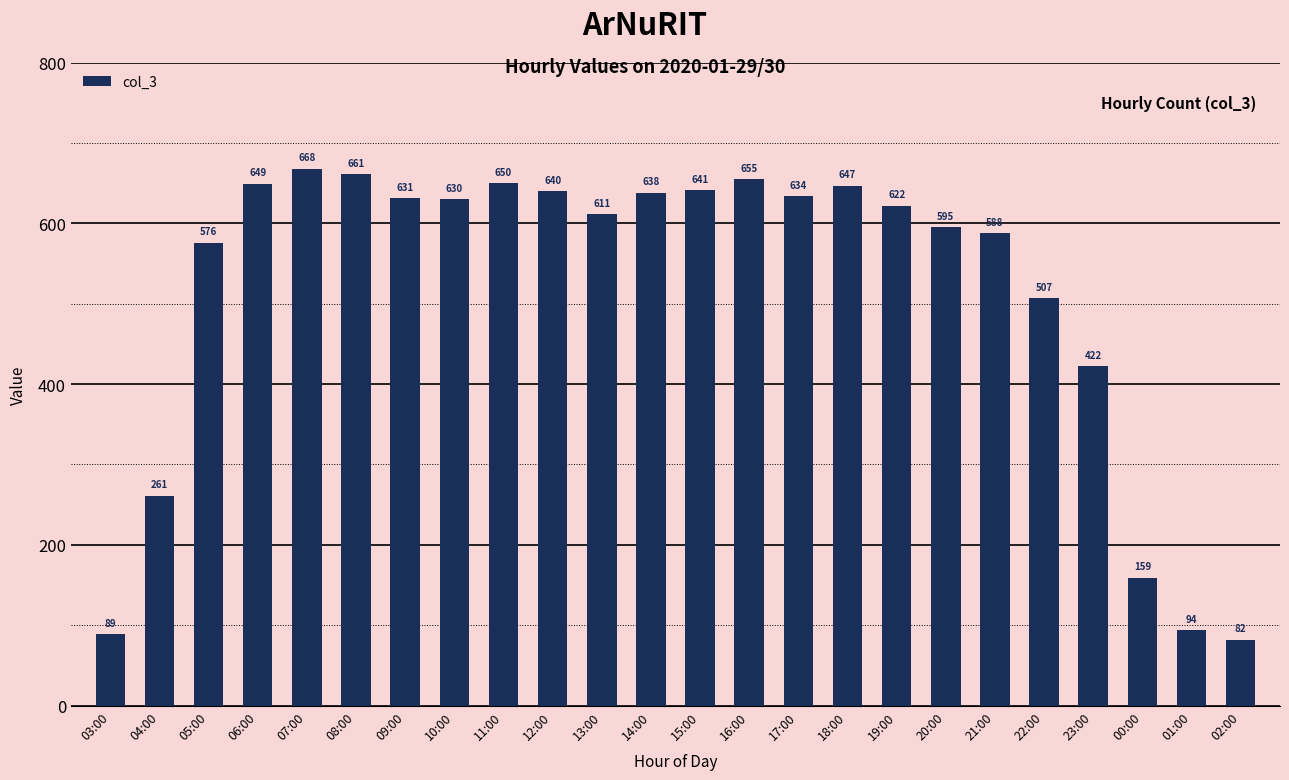

True or false: the data shows 650 at 11:00.

True